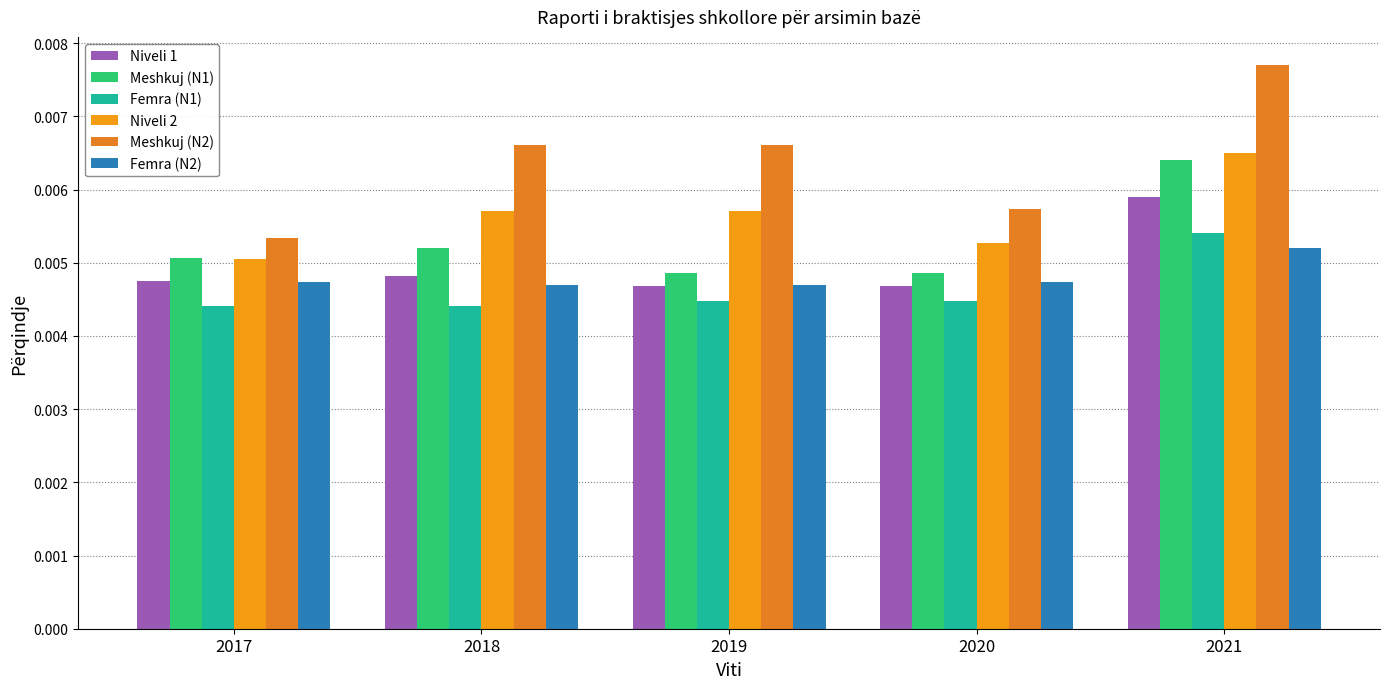

Reading left to right, what are all the values shown in this chart?

Niveli 1: 0.0	0.0	0.0	0.0	0.0
Meshkuj (N1): 0.0	0.0	0.0	0.0	0.0
Femra (N1): 0.0	0.0	0.0	0.0	0.0
Niveli 2: 0.0	0.0	0.0	0.0	0.0
Meshkuj (N2): 0.0	0.0	0.0	0.0	0.0
Femra (N2): 0.0	0.0	0.0	0.0	0.0